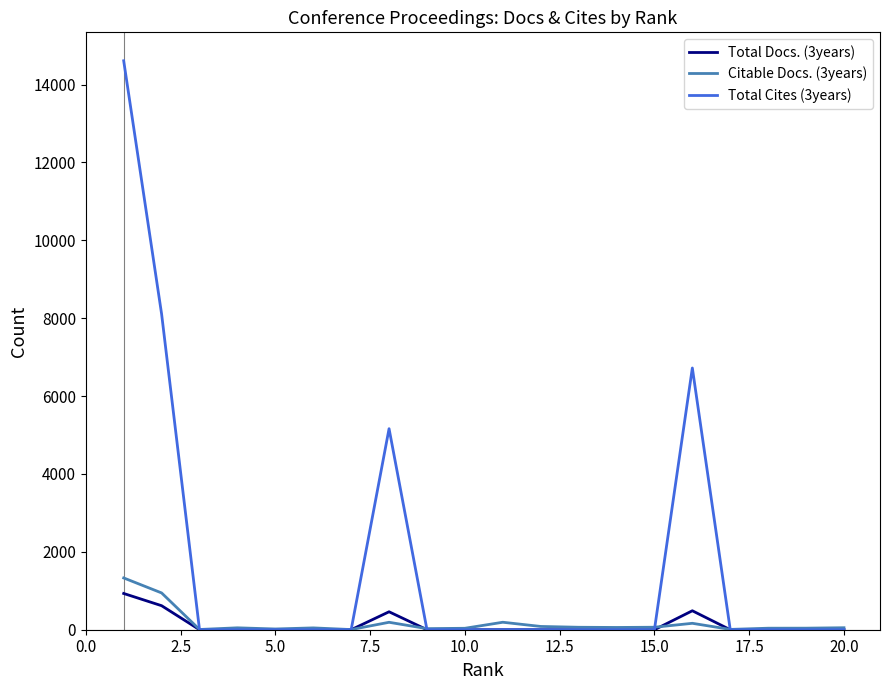

What are all the series names shown in the legend?

Total Docs. (3years), Citable Docs. (3years), Total Cites (3years)